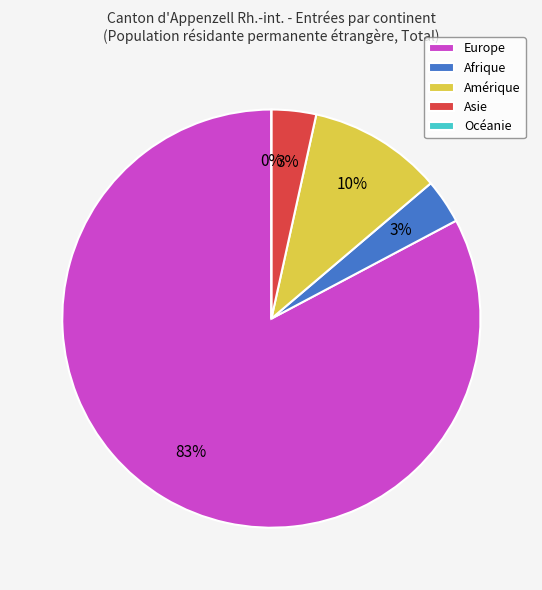

Is the sum of Asie and Amérique greater than half?

No